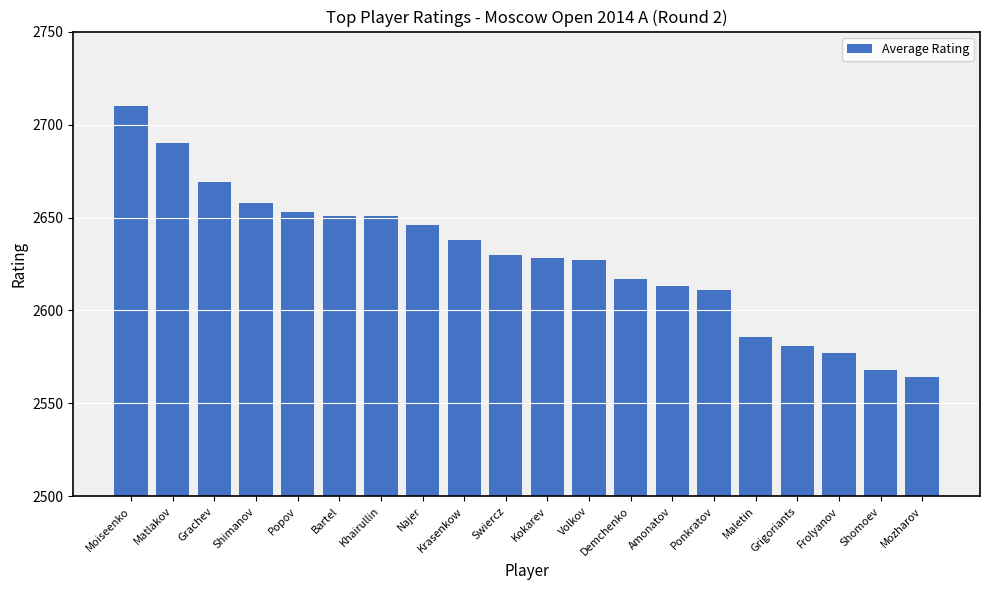

At which label does the data first exceed 2630?

Moiseenko